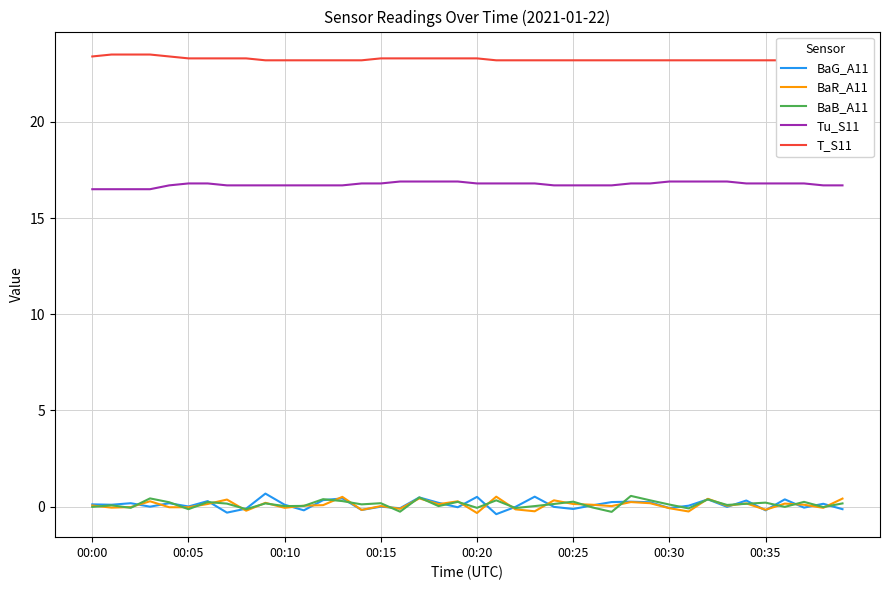

What is the label of the 1st point from the left?

00:00